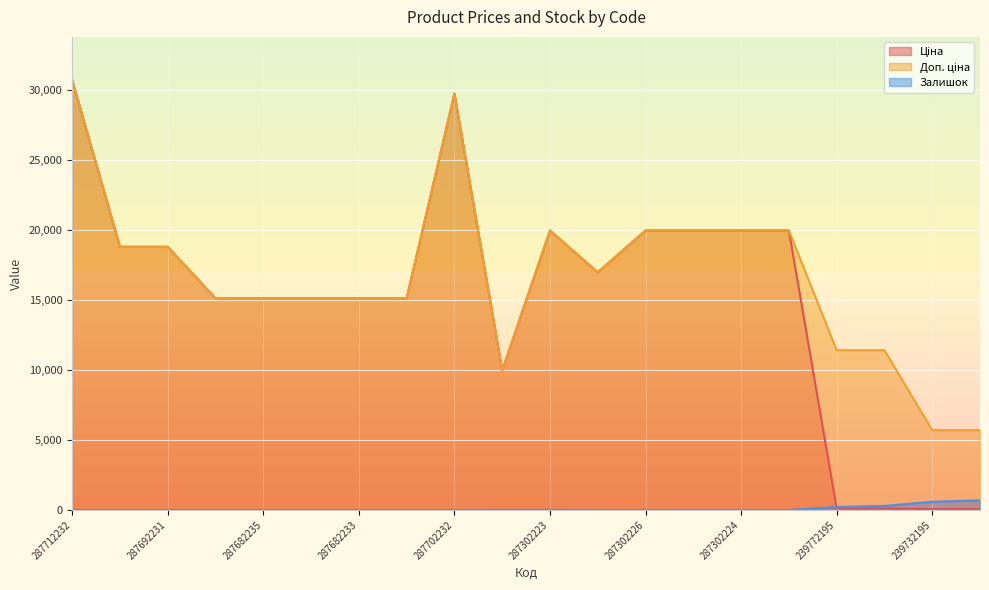

What position from the right is 239732179?

1